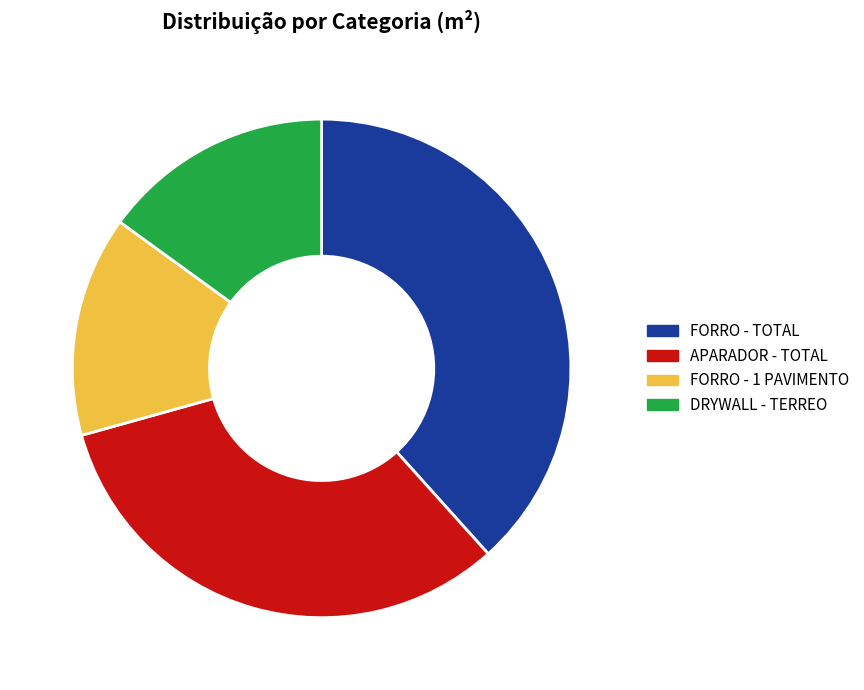

Approximately how many times larger is the value at APARADOR - TOTAL compared to DRYWALL - TERREO?

2.2